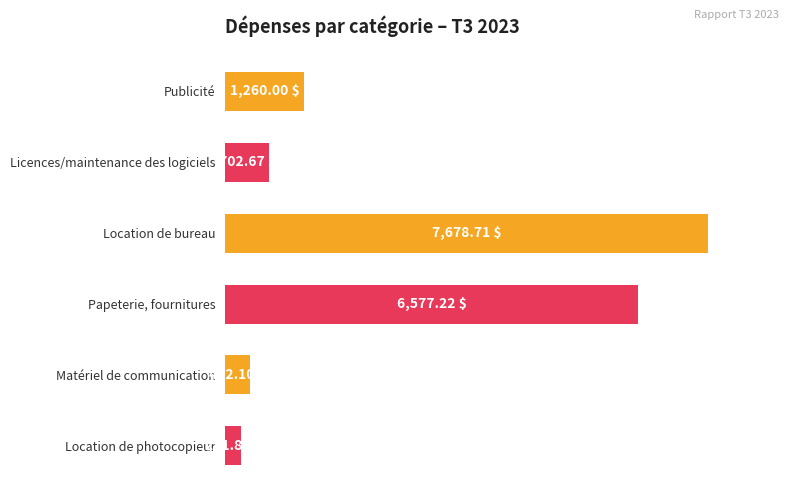

List the labels in order of value, largest first.

Location de bureau, Papeterie, fournitures, Publicité, Licences/maintenance des logiciels, Matériel de communication, Location de photocopieur